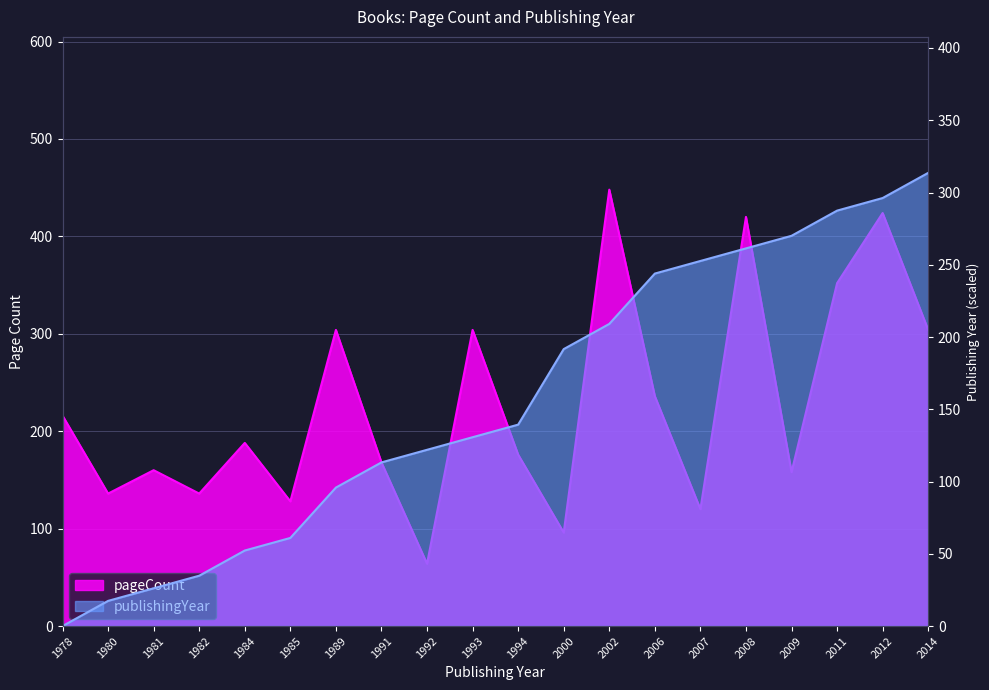

At which label is publishingYear closest to 156?

1994